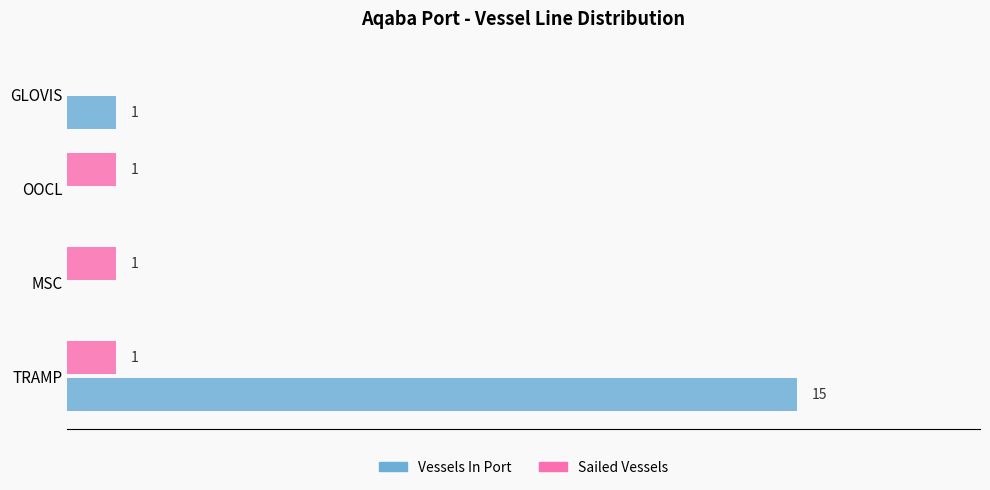

Which category has the highest value across all series?

TRAMP